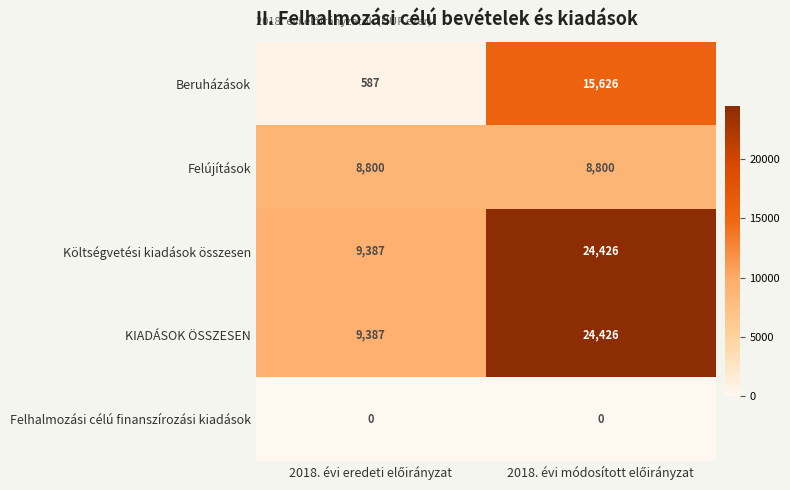

What is the difference between the maximum and minimum values in the Beruházások series?

15039